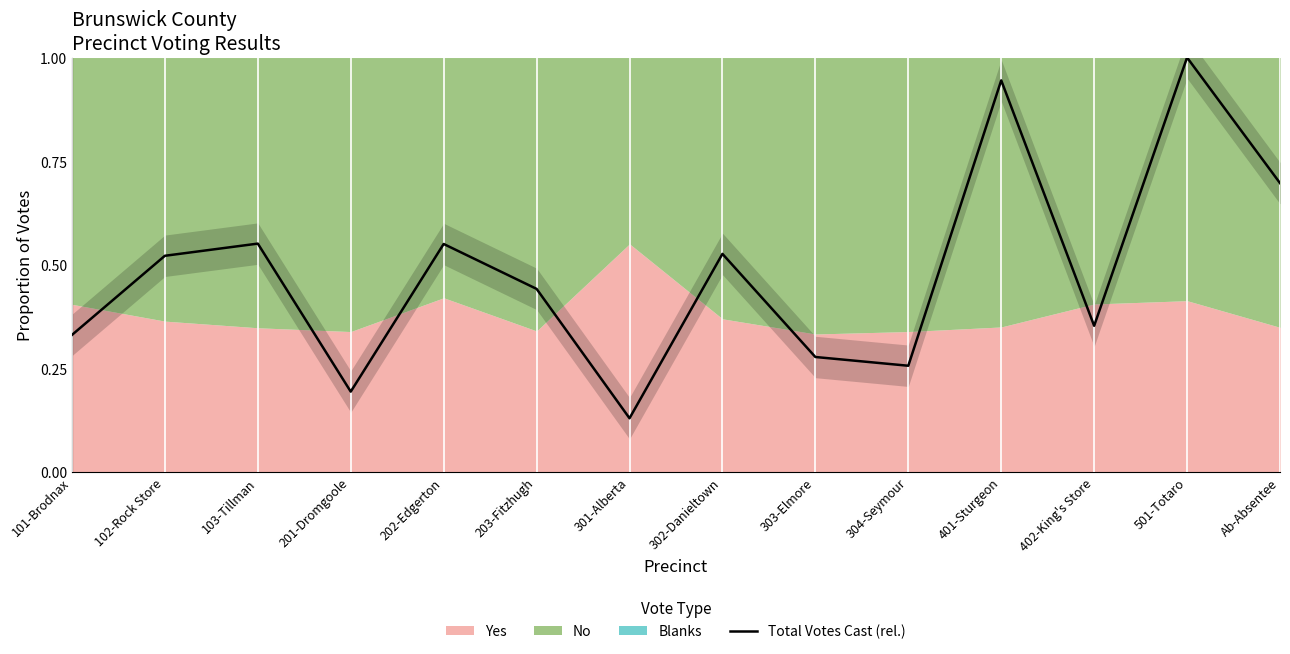

Reading right to left, what are all the values shown in this chart?

Ab-Absentee=0.7	501-Totaro=1.0	402-King's Store=0.4	401-Sturgeon=0.9	304-Seymour=0.3	303-Elmore=0.3	302-Danieltown=0.5	301-Alberta=0.1	203-Fitzhugh=0.4	202-Edgerton=0.5	201-Dromgoole=0.2	103-Tillman=0.6	102-Rock Store=0.5	101-Brodnax=0.3